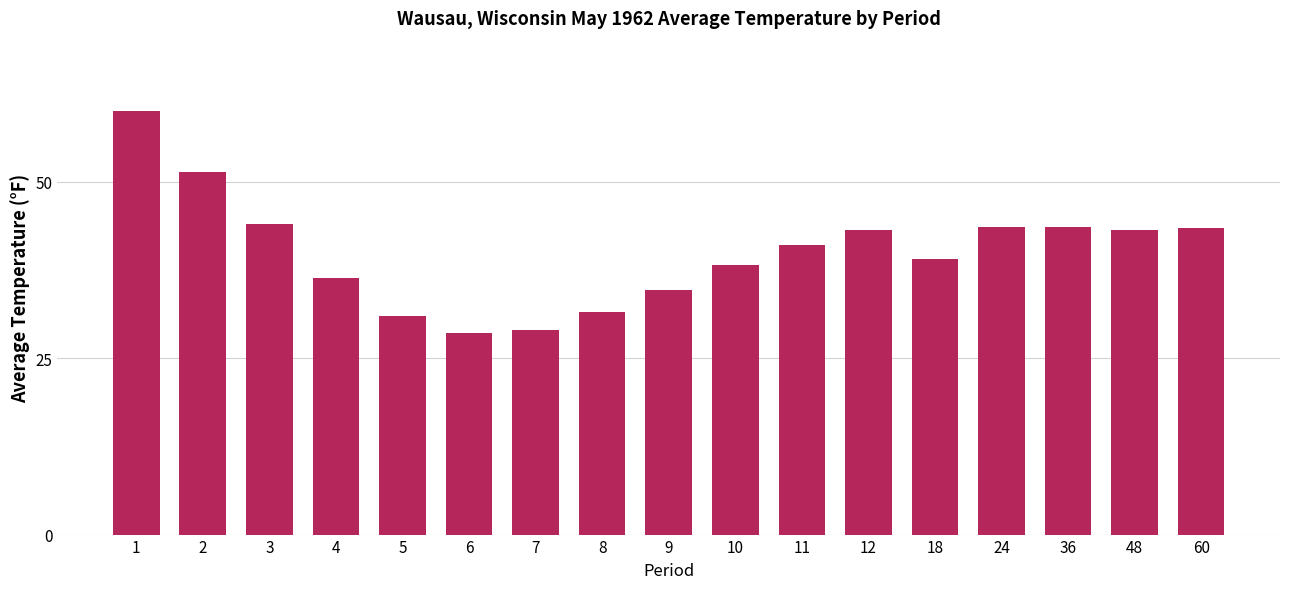

What is the value of the 1st bar from the left?

60.1